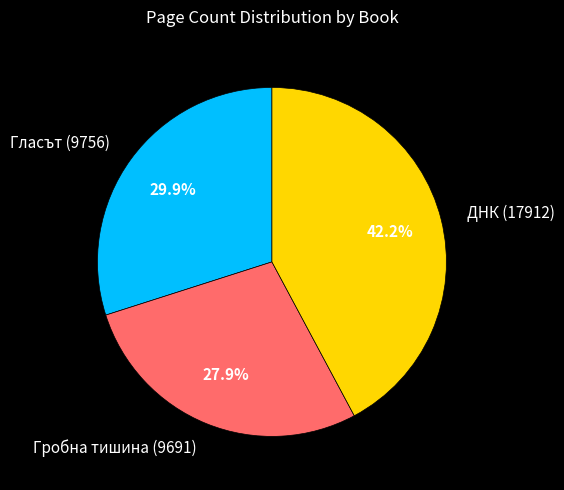

What percentage is the Гласът (9756) slice, to the nearest percent?

30%